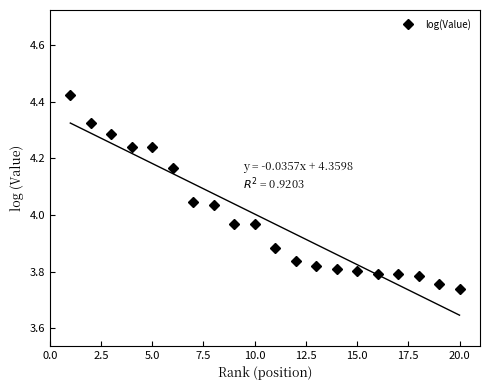

The value of log(Value) at 10.0 is 7.0. True or false?

False